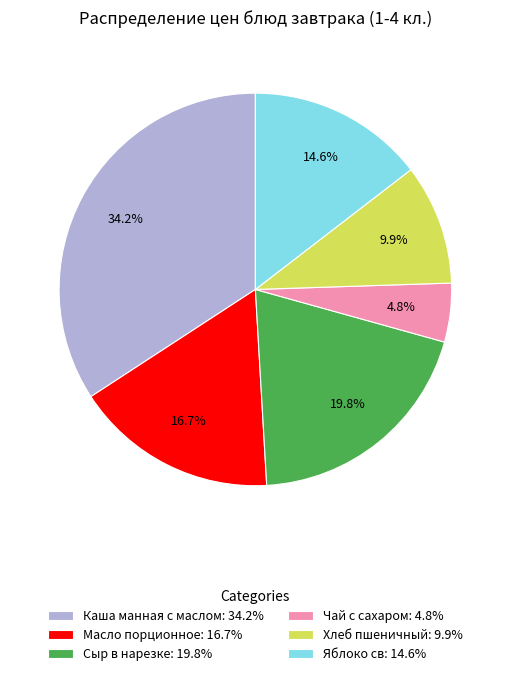

To the nearest percent, what percentage of the pie is Сыр в нарезке?

20%